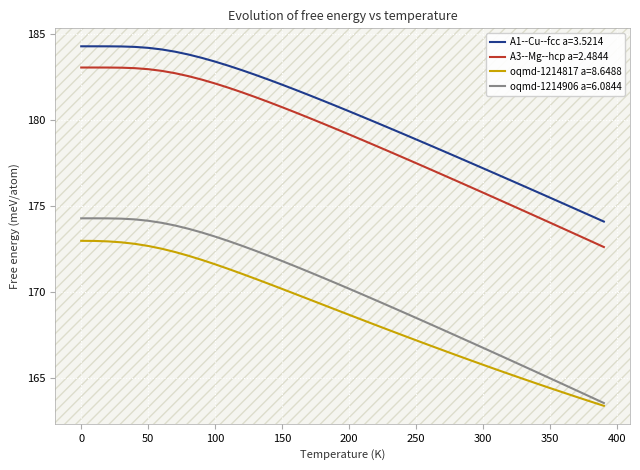

How many values in the A1--Cu--fcc a=3.5214 series are below 180?

18